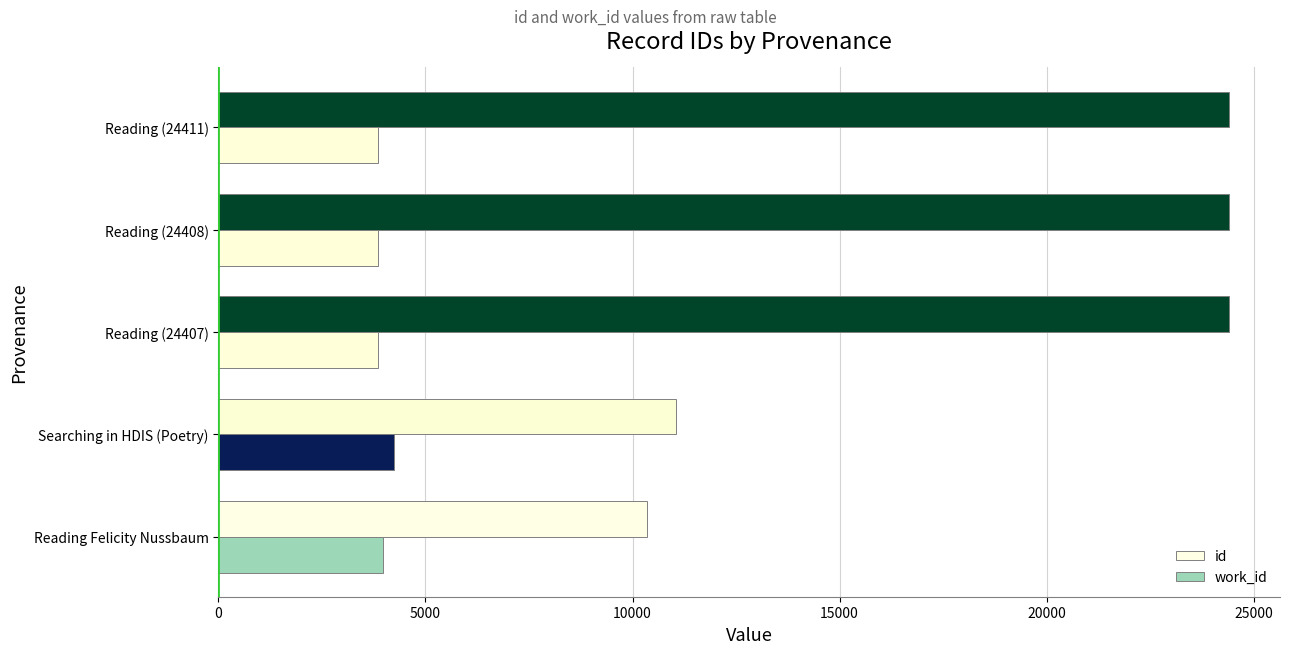

What is the average value of the work_id series?

3955